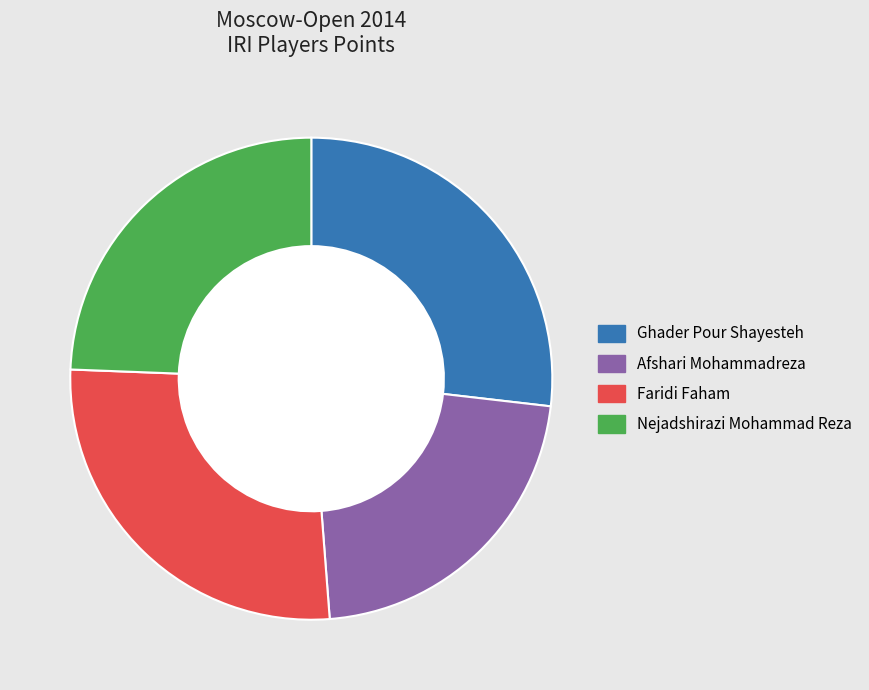

Approximately how many times larger is the value at Afshari Mohammadreza compared to Ghader Pour Shayesteh?

0.8